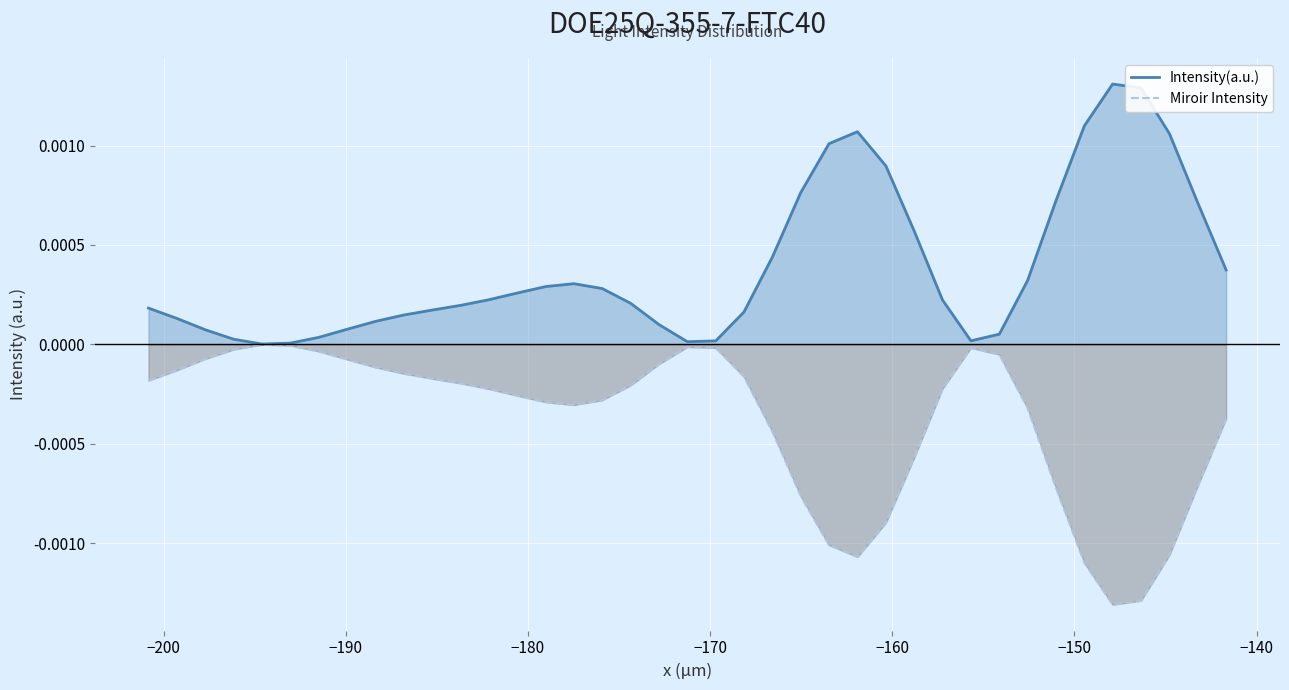

Count the number of categories in the chart.

39